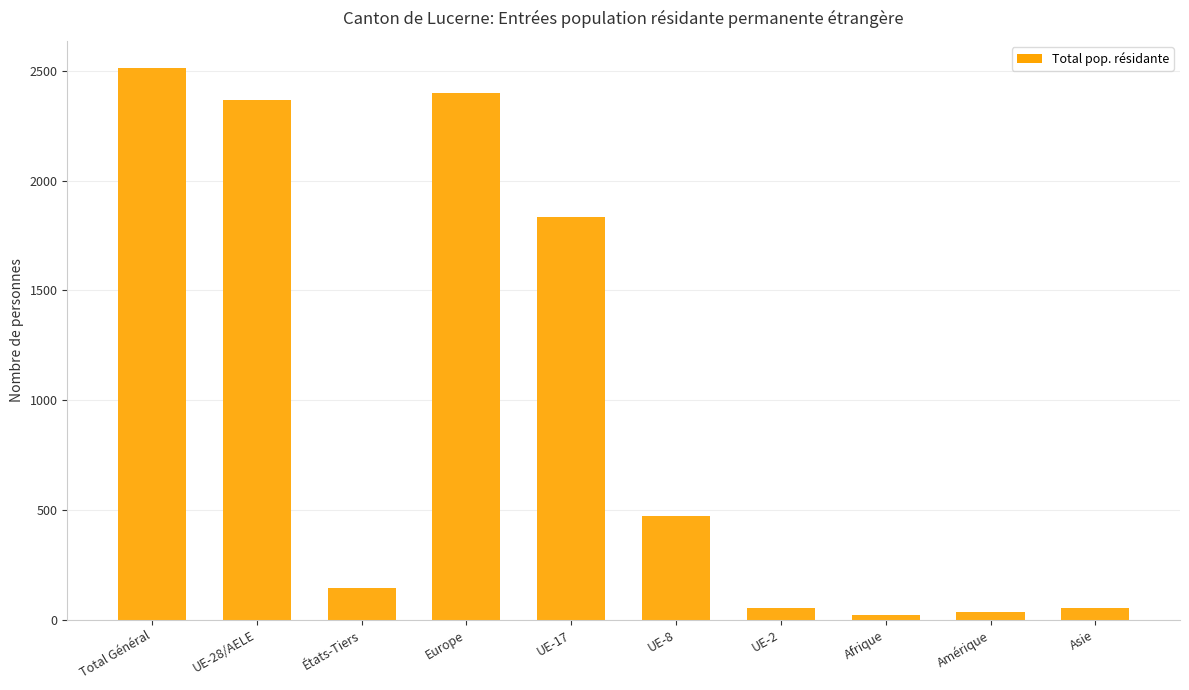

Is it true that the value at UE-8 is 473?

True